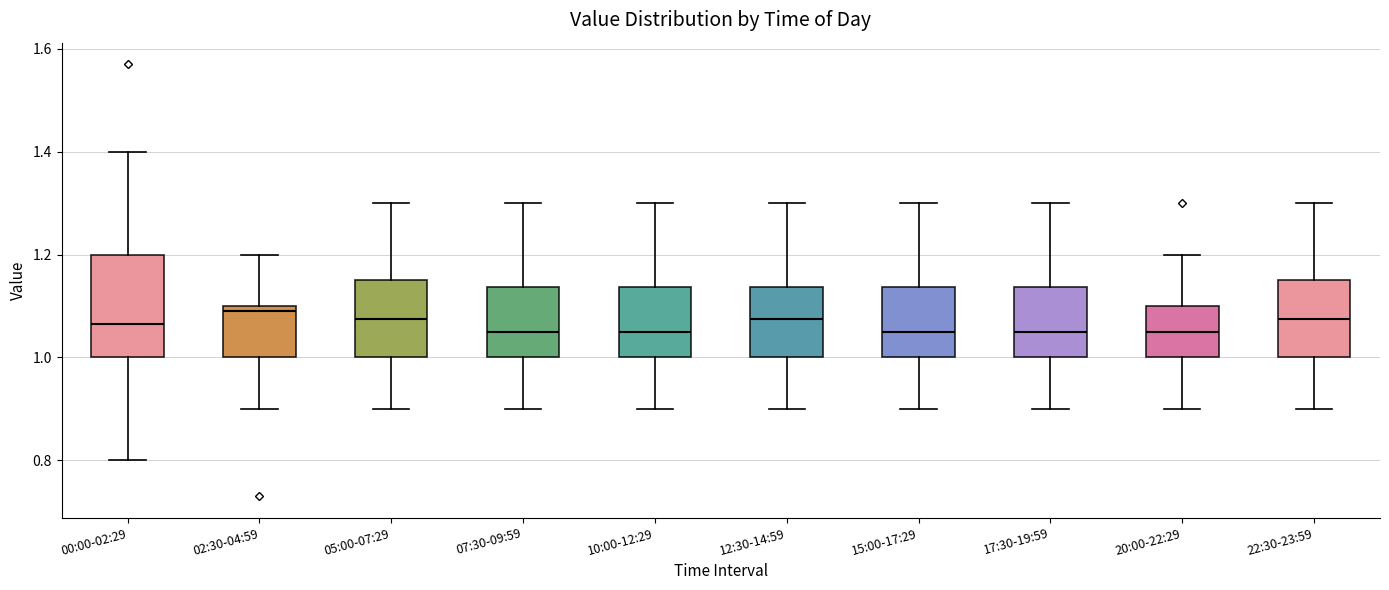

Where does the lower whisker of the box for 10:00-12:29 end on the y-axis? The values are not printed on the chart, so give them approximately, as read against the axis.

0.90